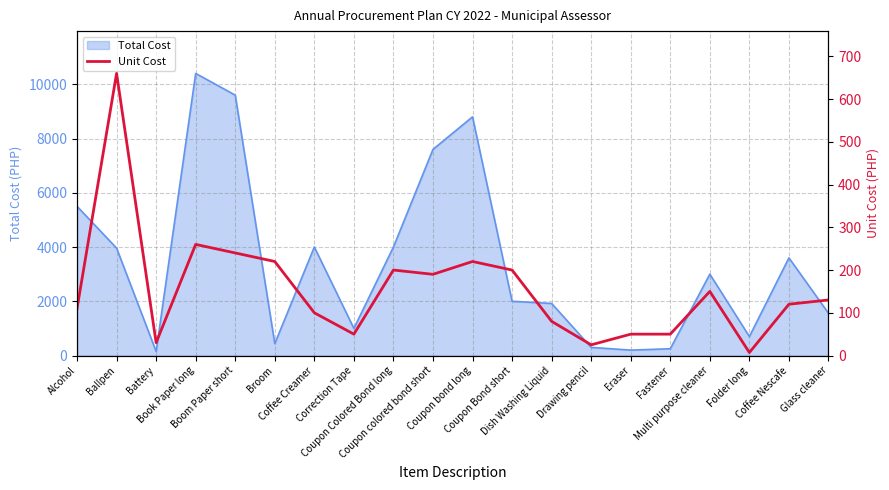

Reading right to left, list all the values displayed in this chart.

130	120	7	150	50	50	25	80	200	220	190	200	50	100	220	240	260	30	660	110